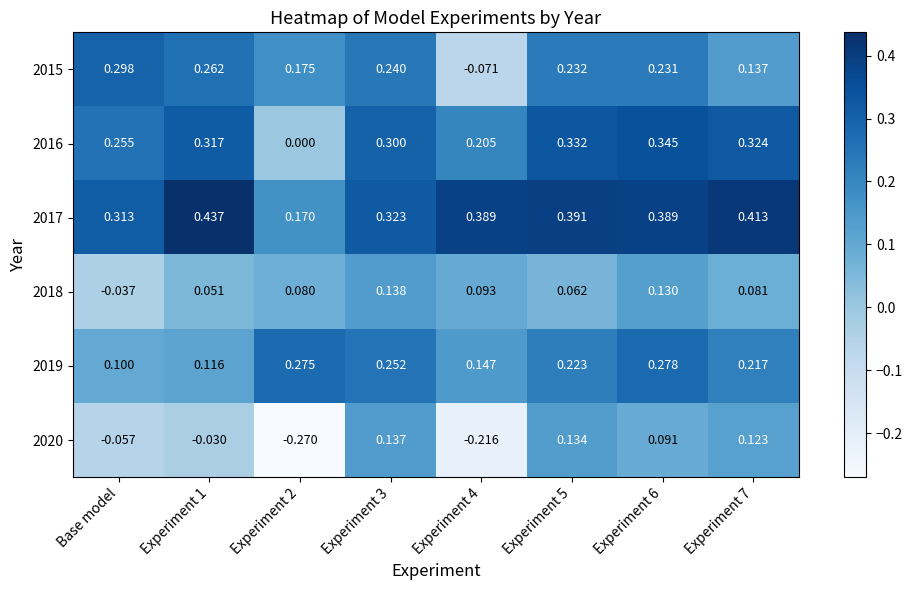

Count the number of data series in this chart.

6